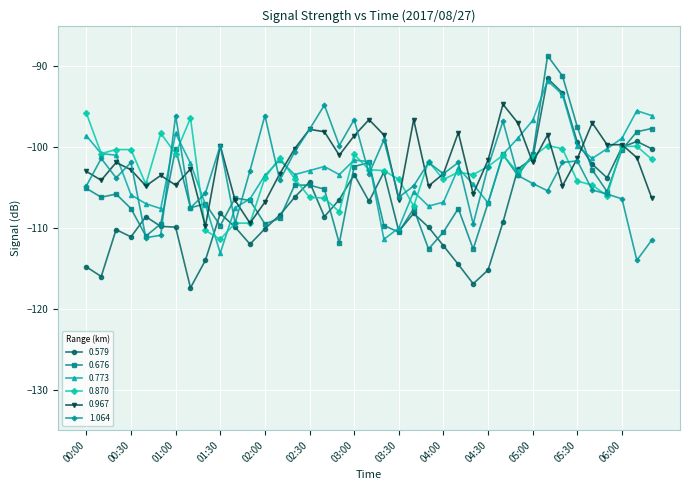

True or false: 0.676 has more than 2 points higher than both neighbors.

True